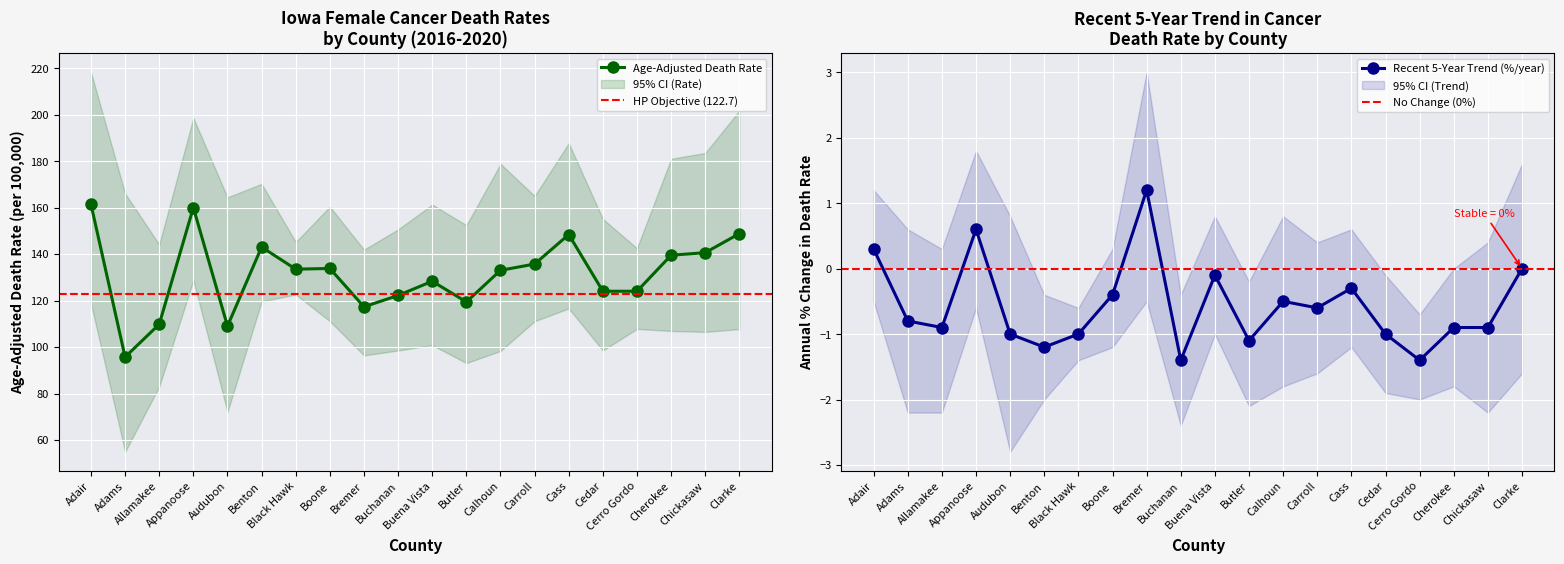

Reading left to right, transcribe all the data shown in this chart.

Age-Adjusted Death Rate: Adair=161.4	Adams=95.7	Allamakee=109.8	Appanoose=160.0	Audubon=109.0	Benton=143.0	Black Hawk=133.5	Boone=133.8	Bremer=117.3	Buchanan=122.2	Buena Vista=128.3	Butler=119.4	Calhoun=133.0	Carroll=135.7	Cass=148.4	Cedar=124.0	Cerro Gordo=124.0	Cherokee=139.5	Chickasaw=140.6	Clarke=148.8
Lower CI (Rate): Adair=118.7	Adams=54.9	Allamakee=83.0	Appanoose=128.7	Audubon=72.1	Benton=119.6	Black Hawk=122.6	Boone=111.1	Bremer=96.4	Buchanan=98.5	Buena Vista=100.8	Butler=93.1	Calhoun=98.3	Carroll=111.1	Cass=116.6	Cedar=98.5	Cerro Gordo=107.8	Cherokee=106.9	Chickasaw=106.5	Clarke=107.7
Upper CI (Rate): Adair=218.2	Adams=166.1	Allamakee=144.1	Appanoose=198.6	Audubon=164.4	Benton=170.2	Black Hawk=145.2	Boone=160.4	Bremer=141.9	Buchanan=150.6	Buena Vista=161.3	Butler=152.4	Calhoun=178.8	Carroll=165.0	Cass=187.7	Cedar=155.1	Cerro Gordo=142.5	Cherokee=181.0	Chickasaw=183.5	Clarke=201.7